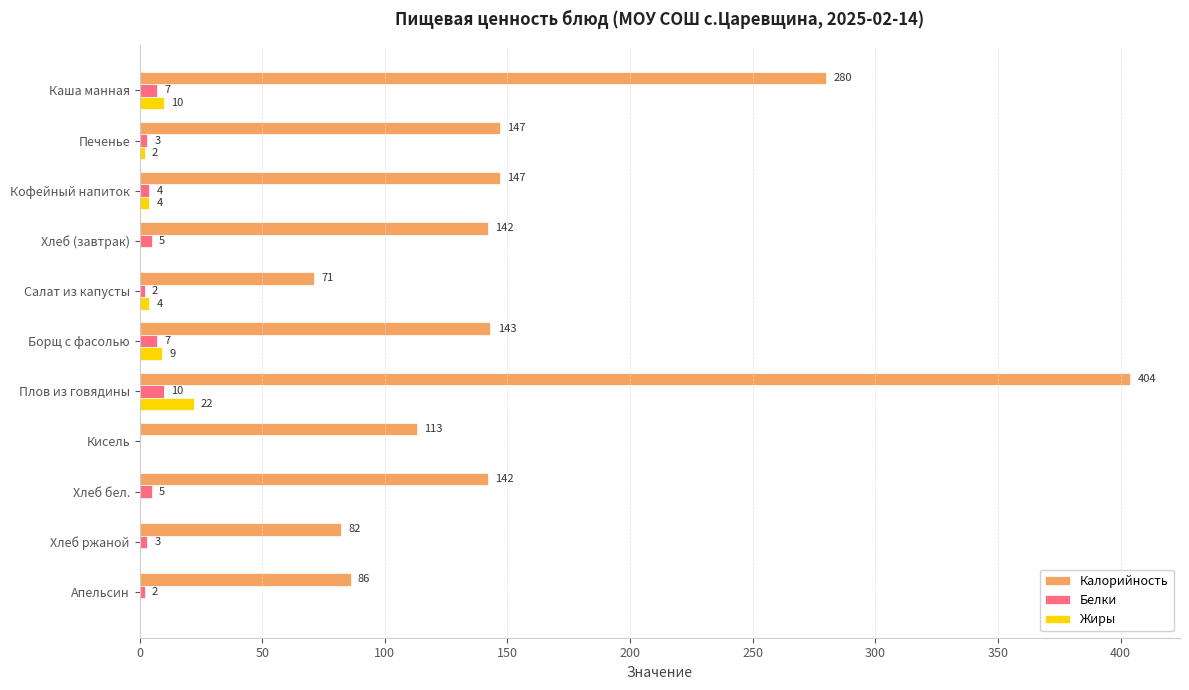

At which label does Жиры reach its peak?

Плов из говядины